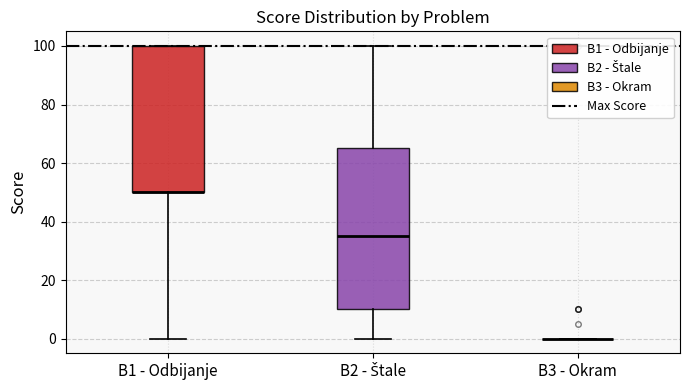

Comparing the boxes themselves (not the whiskers), which one is the tallest?

B2 - Štale